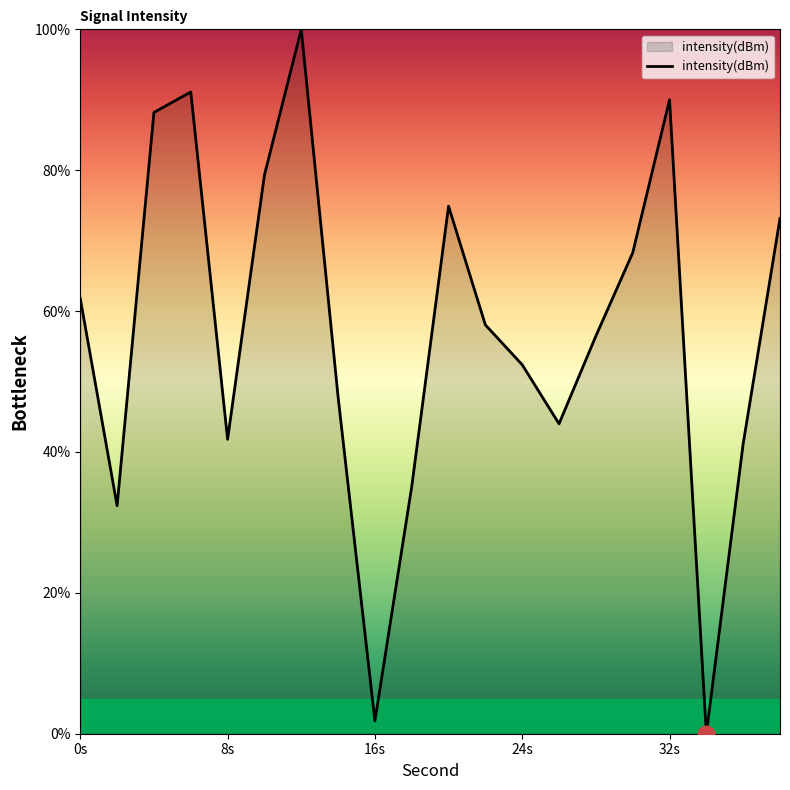

What is the greatest value displayed?

100.0